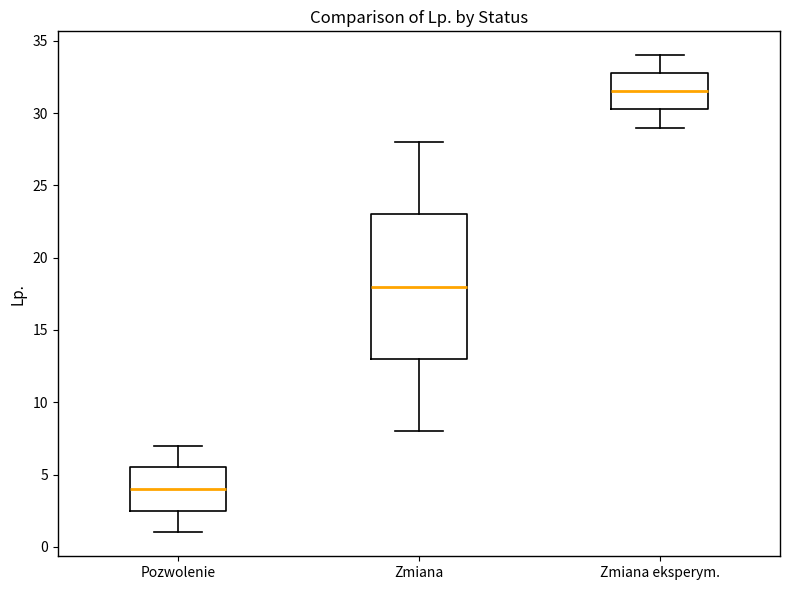

Reading left to right, transcribe this box plot: for each box, give where its median line is, the range the box spans, and where its two whiskers end, as read against the y-axis. The values are not printed on the chart, so give them approximately, as read against the axis.

Pozwolenie: median 4.0, box 2.5 to 5.5, whiskers 1.0 to 7.0
Zmiana: median 18.0, box 13.0 to 23.0, whiskers 8.0 to 28.0
Zmiana eksperym.: median 31.5, box 30.5 to 33.0, whiskers 29.0 to 34.0